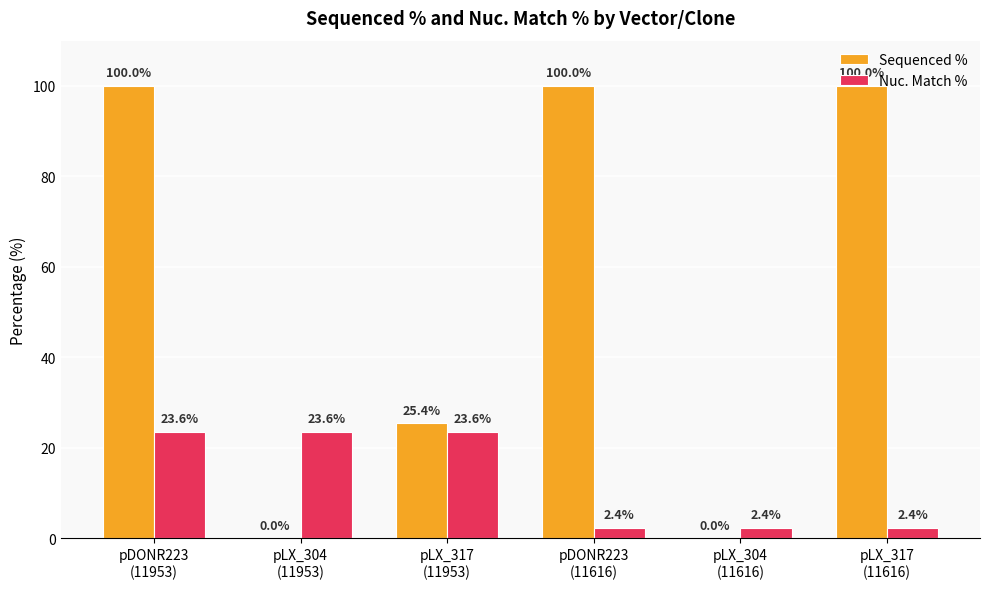

Does the chart contain stacked bars?

No